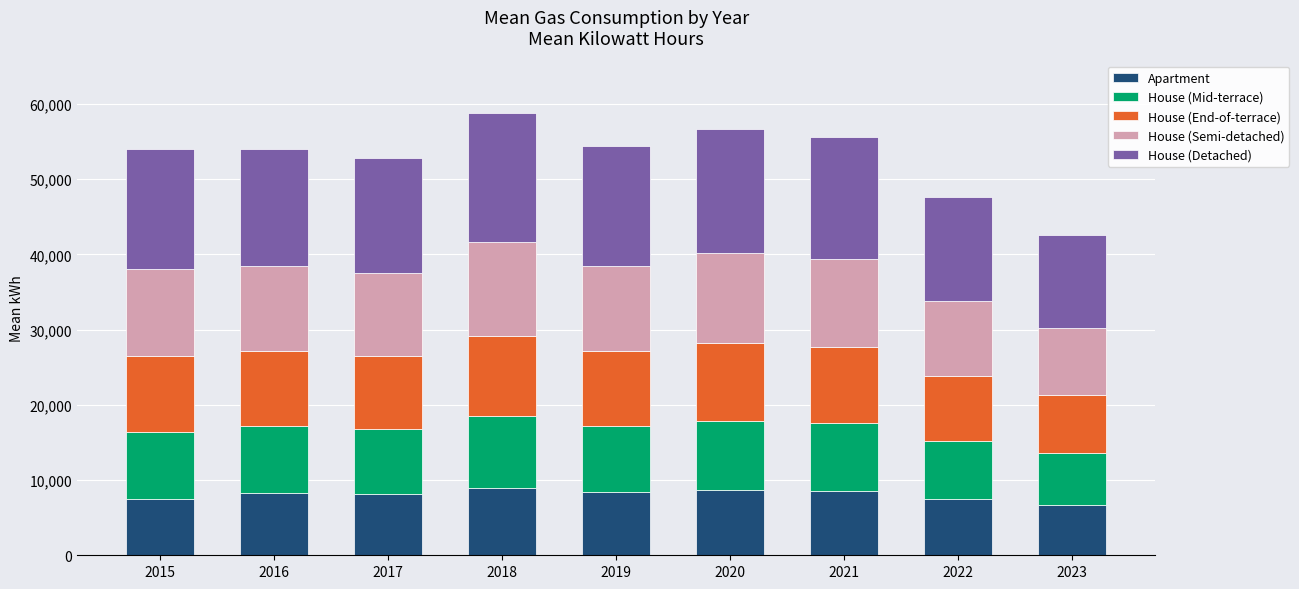

What is the highest value of the Apartment series?

8964